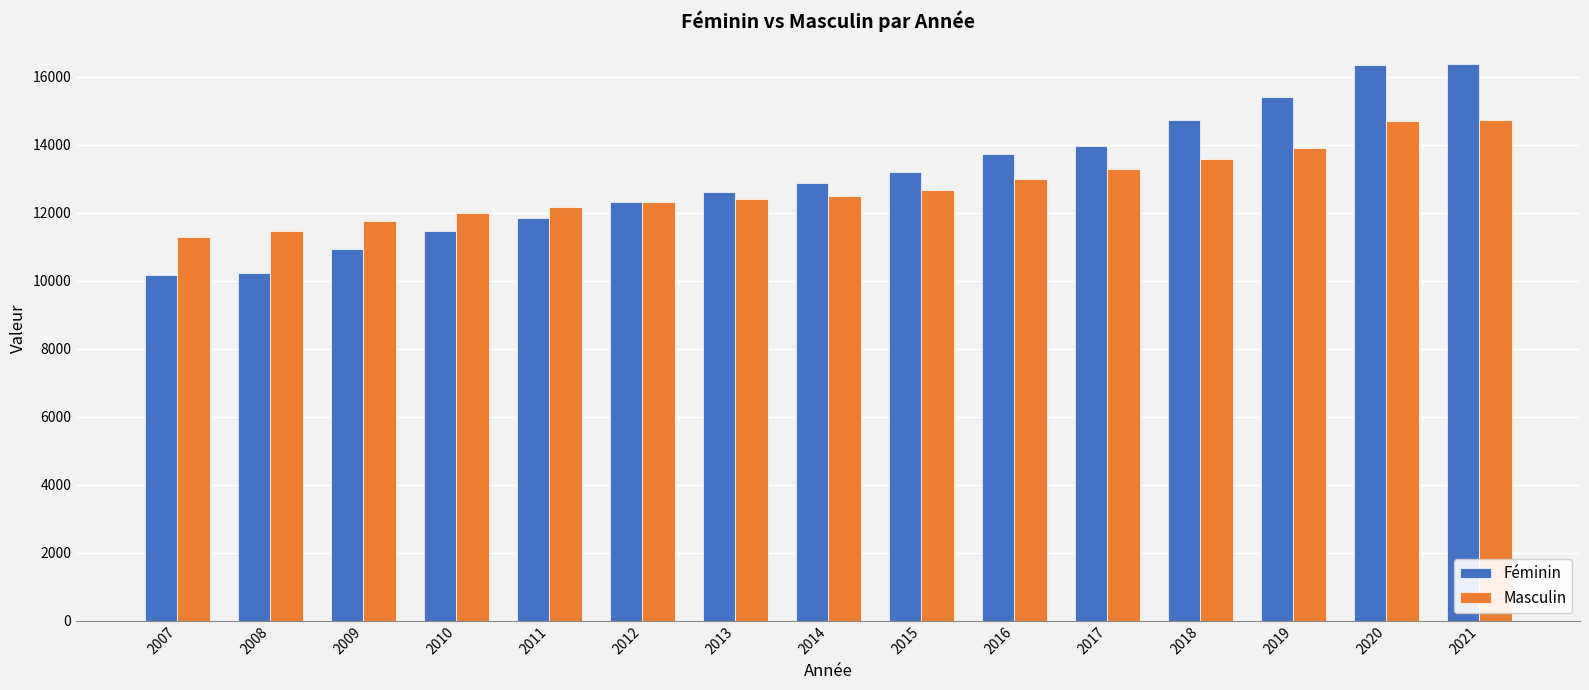

List the series in order of their peak value, lowest first.

Masculin, Féminin